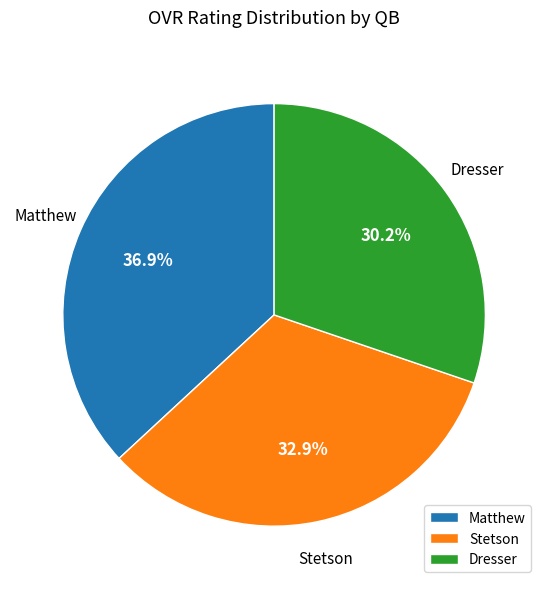

What is the smallest slice in the pie chart?

Dresser